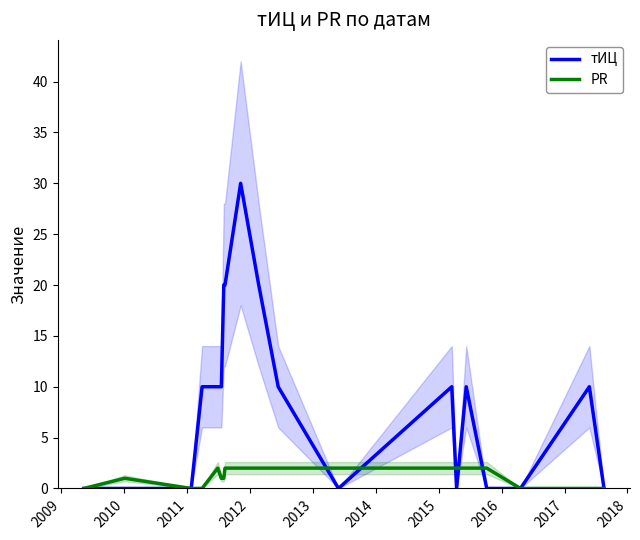

What is the maximum value for тИЦ?

30